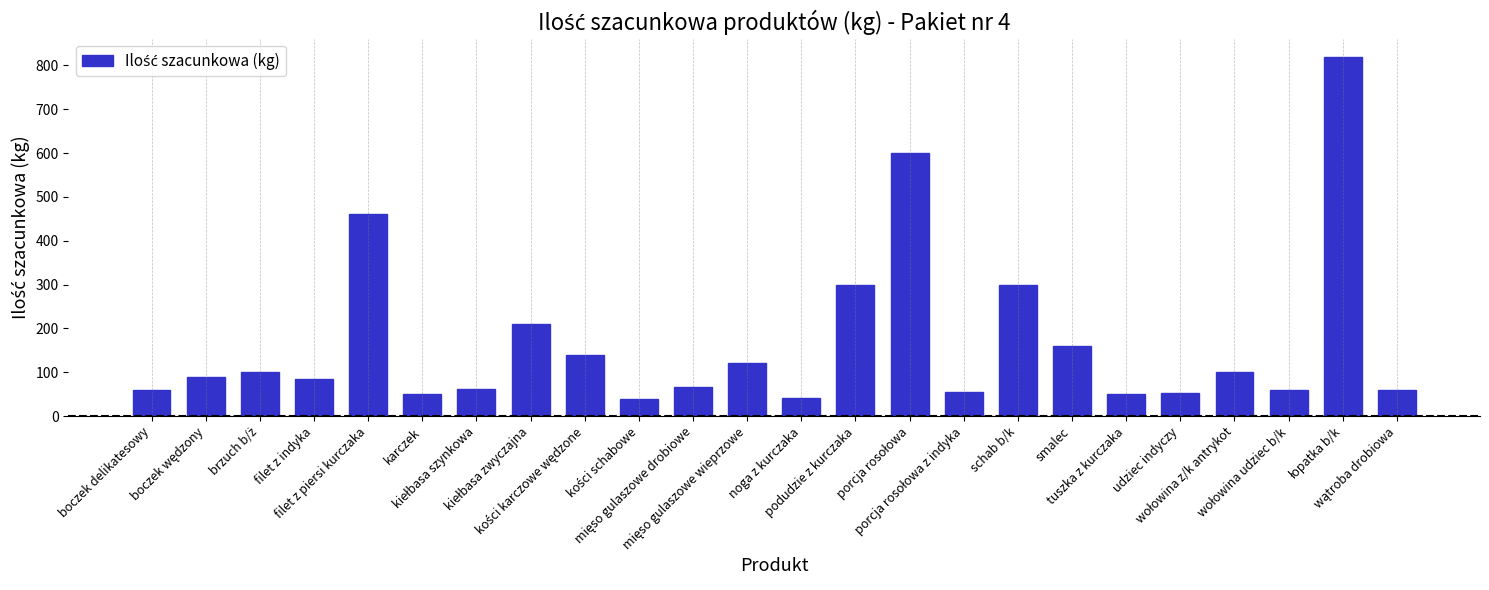

What is the sum of all values?

4080